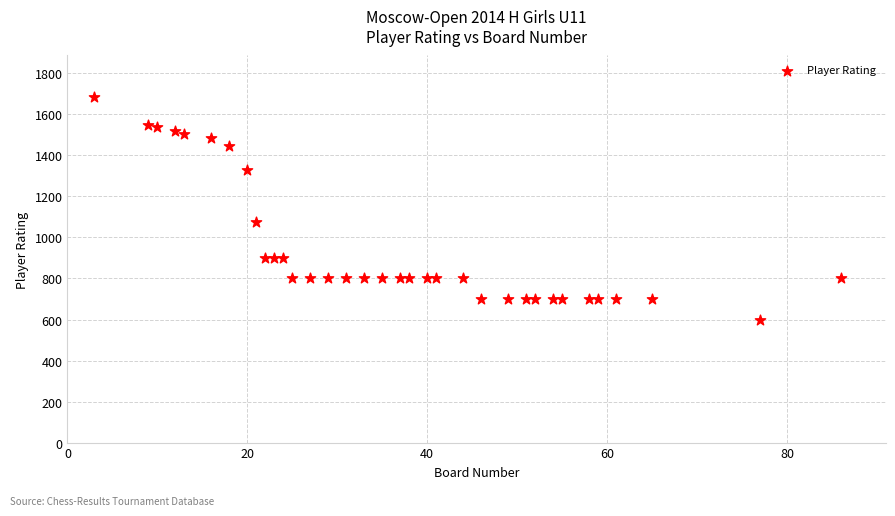

What Y value in the scatter plot is closest to 1143?

1075